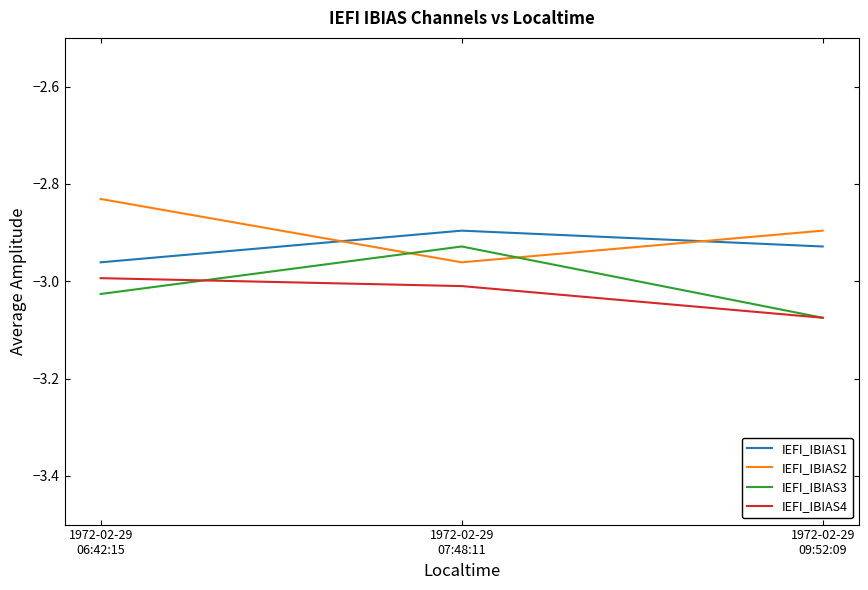

What is the difference between the maximum and minimum values in the IEFI_IBIAS4 series?

0.1